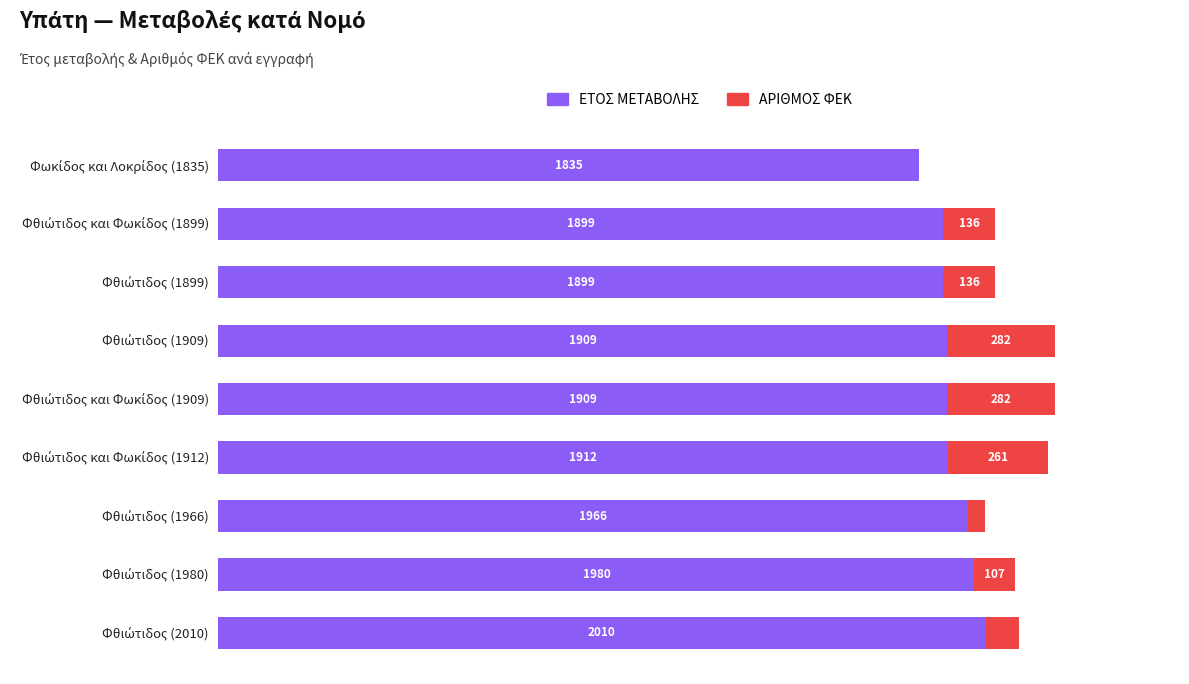

What are all the series names shown in the legend?

ΕΤΟΣ ΜΕΤΑΒΟΛΗΣ, ΑΡΙΘΜΟΣ ΦΕΚ